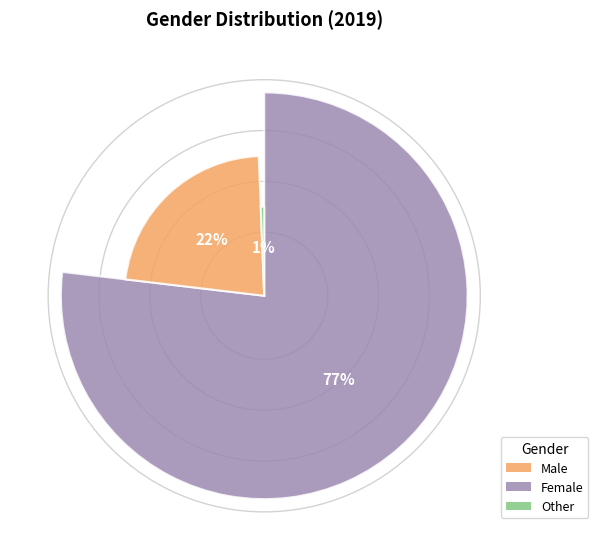

The Female slice represents 66% of the pie. True or false?

False